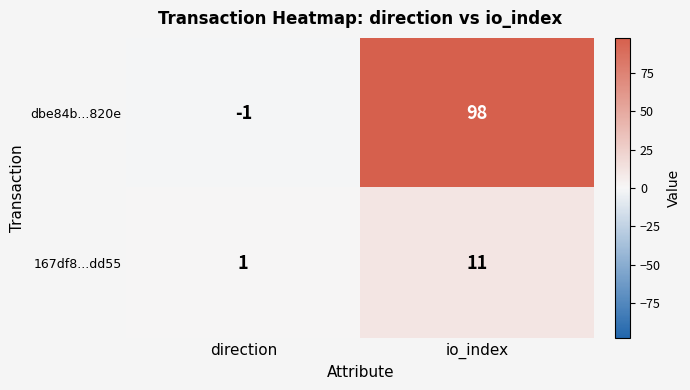

What is the maximum value for dbe84b...820e?

98